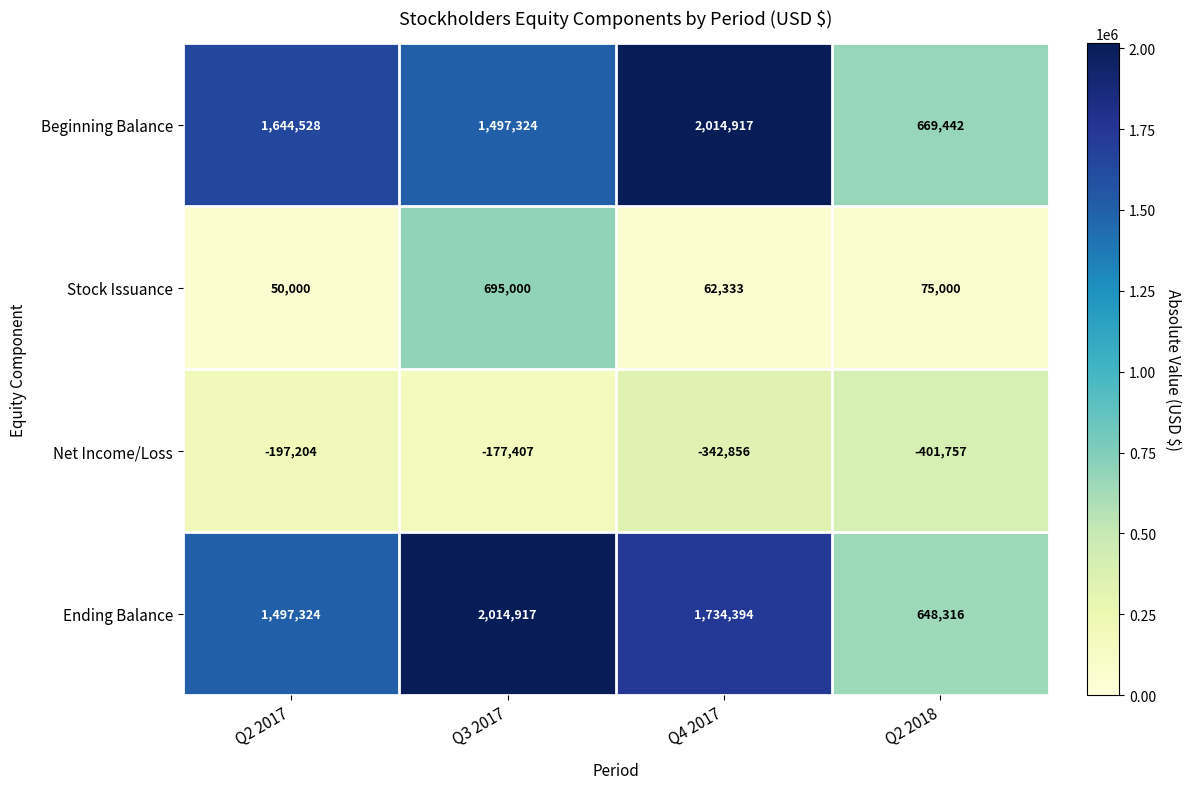

Reading left to right, what are all the values shown in this chart?

Beginning Balance: 1644528	1497324	2014917	669442
Stock Issuance: 50000	695000	62333	75000
Net Income/Loss: -197204	-177407	-342856	-401757
Ending Balance: 1497324	2014917	1734394	648316